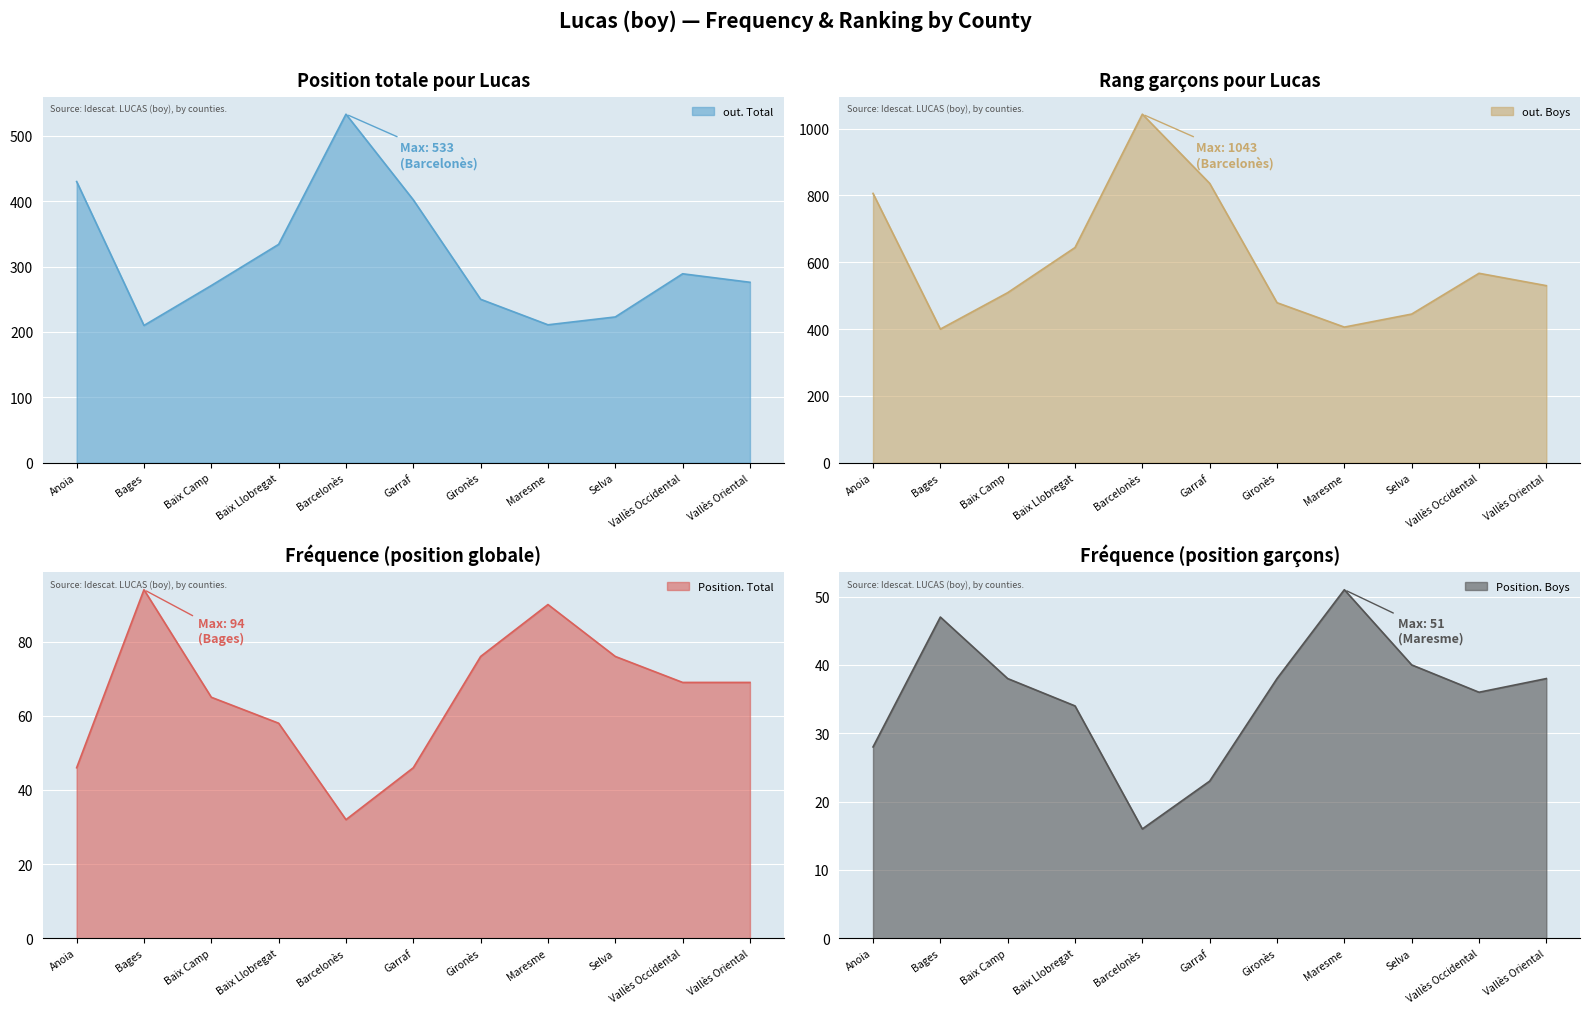

What is the difference between the maximum and minimum values in the Position. Boys series?

35